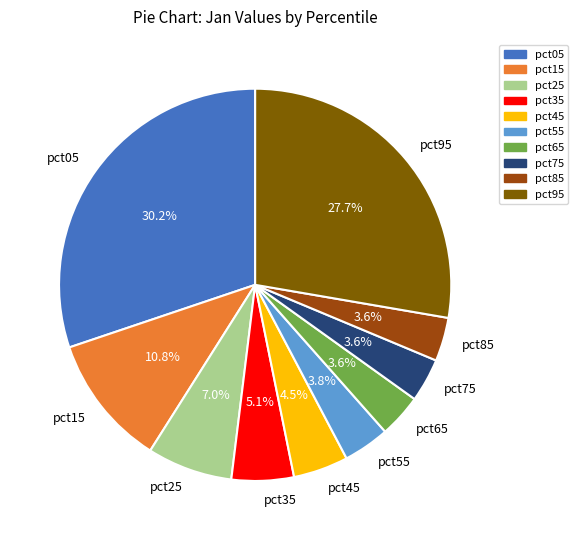

To the nearest percent, what is the combined percentage of pct35 and pct65?

9%